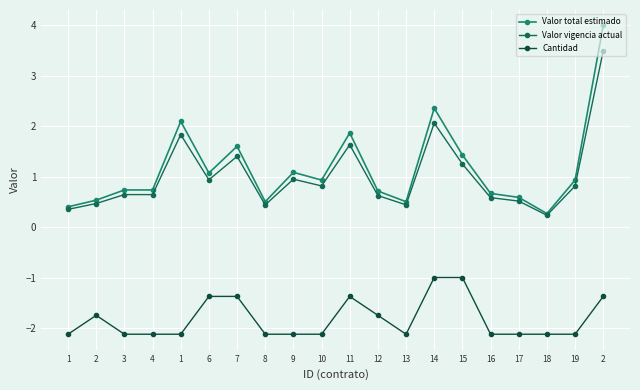

Reading left to right, extract all data points from this chart.

Valor total estimado: 1=0.4	2=0.5	3=0.7	4=0.7	1=2.1	6=1.1	7=1.6	8=0.5	9=1.1	10=0.9	11=1.9	12=0.7	13=0.5	14=2.4	15=1.4	16=0.7	17=0.6	18=0.3	19=0.9	2=4.0
Valor vigencia actual: 1=0.4	2=0.5	3=0.6	4=0.6	1=1.8	6=0.9	7=1.4	8=0.4	9=1.0	10=0.8	11=1.6	12=0.6	13=0.4	14=2.1	15=1.3	16=0.6	17=0.5	18=0.2	19=0.8	2=3.5
Cantidad: 1=-2.1	2=-1.8	3=-2.1	4=-2.1	1=-2.1	6=-1.4	7=-1.4	8=-2.1	9=-2.1	10=-2.1	11=-1.4	12=-1.8	13=-2.1	14=-1.0	15=-1.0	16=-2.1	17=-2.1	18=-2.1	19=-2.1	2=-1.4